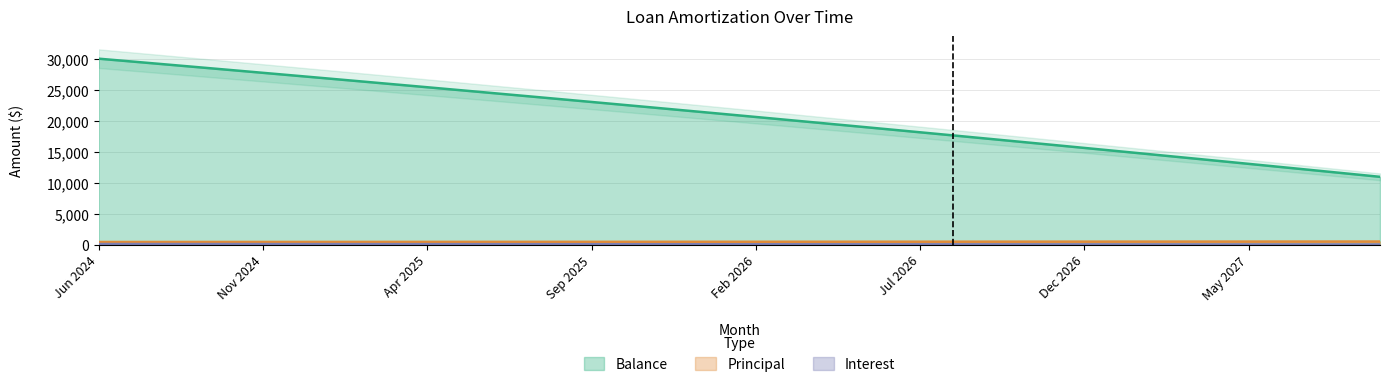

What is the label of the 20th point from the left?

Jan 2026